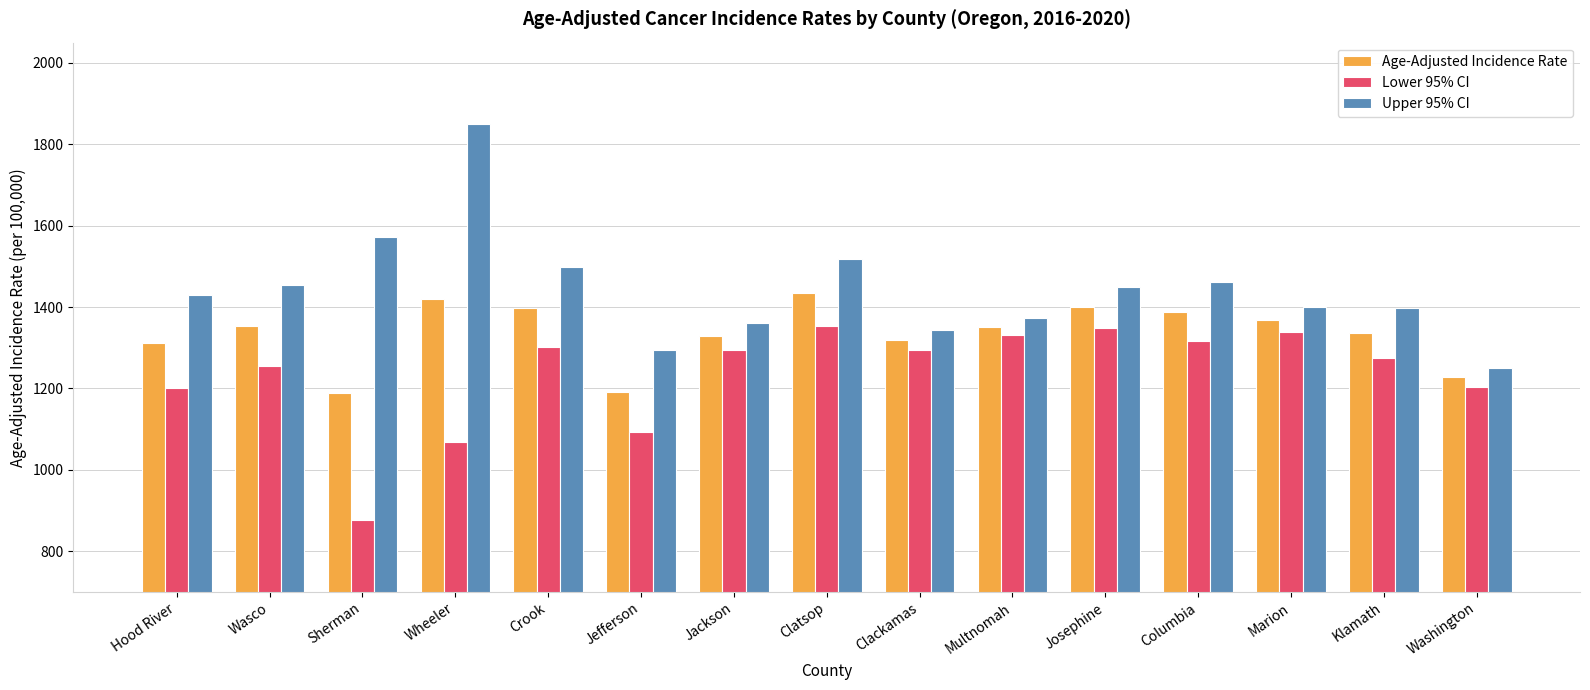

How many data points does each series have?

15